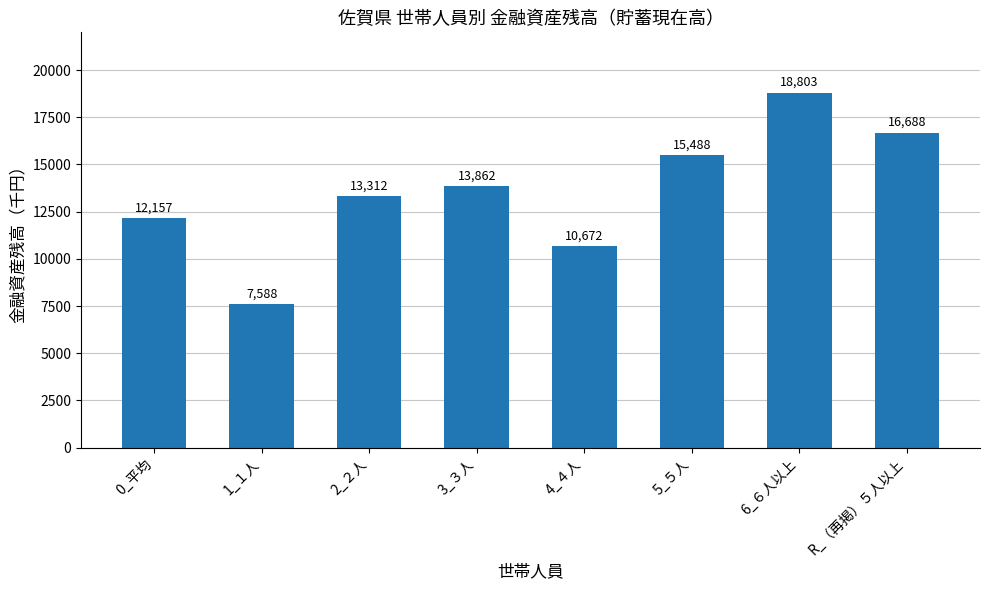

What is the sum of the values at 0_平均 and R_（再掲）５人以上?

28845